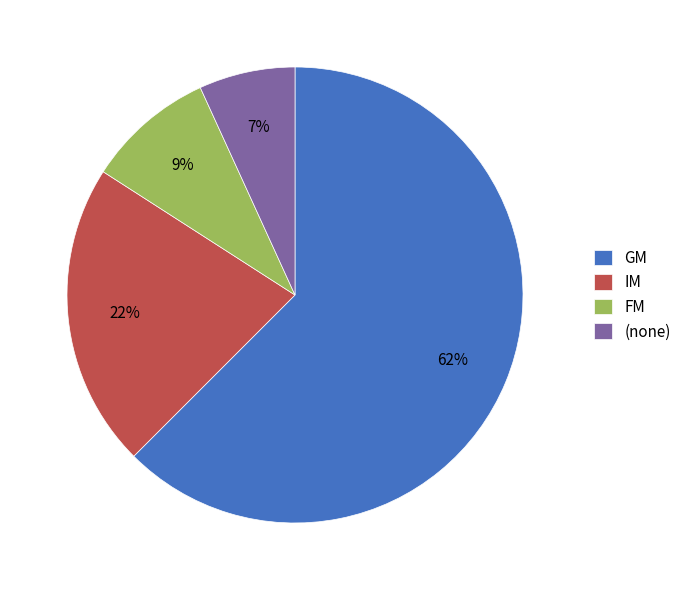

True or false: (none) accounts for 1% of the total.

False